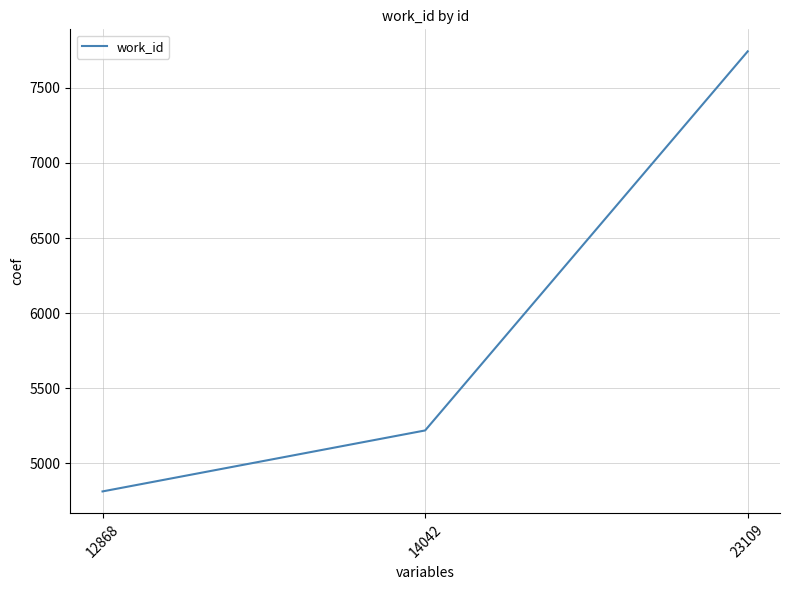

Which category has the lowest value across all series?

12868